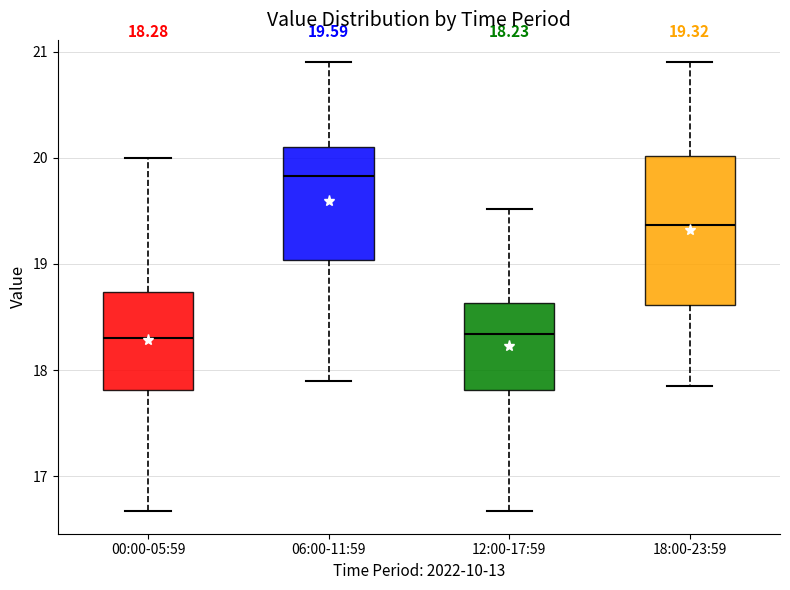

Which box is the tallest, from its lower edge to its upper edge?

18:00-23:59